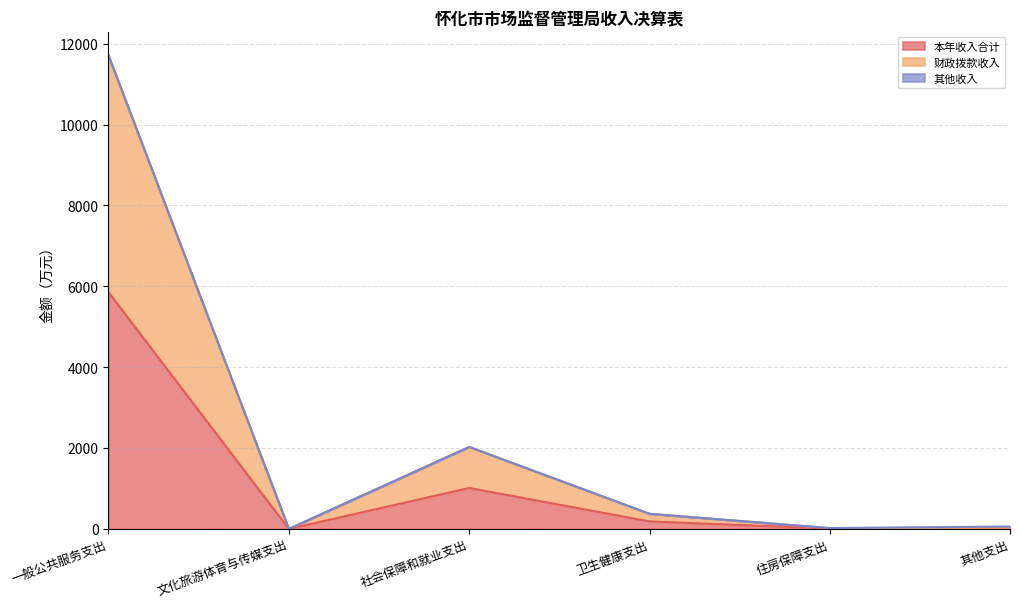

What is the total value across all series at 社会保障和就业支出?

2030.0